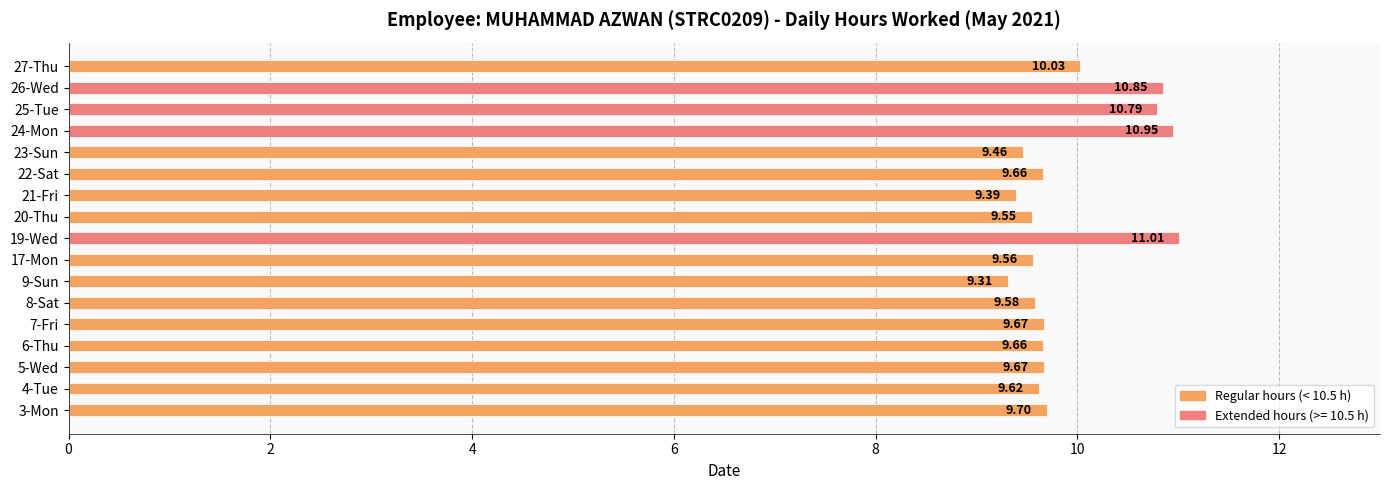

How many categories are shown in the chart?

17